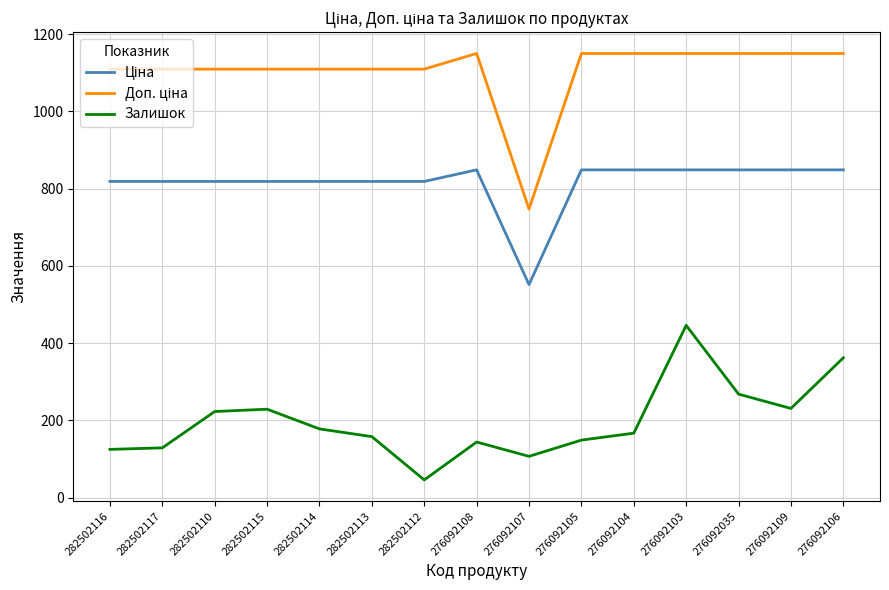

What is the spread (max minus min) of values at 282502112?

1063.2